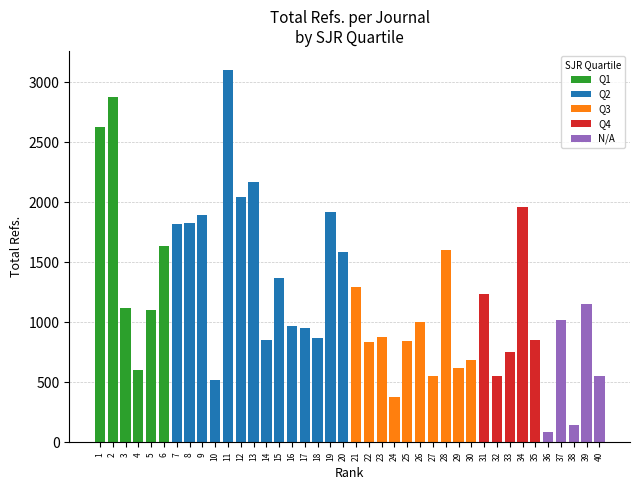

What is the value of the 9th bar from the left?

1894